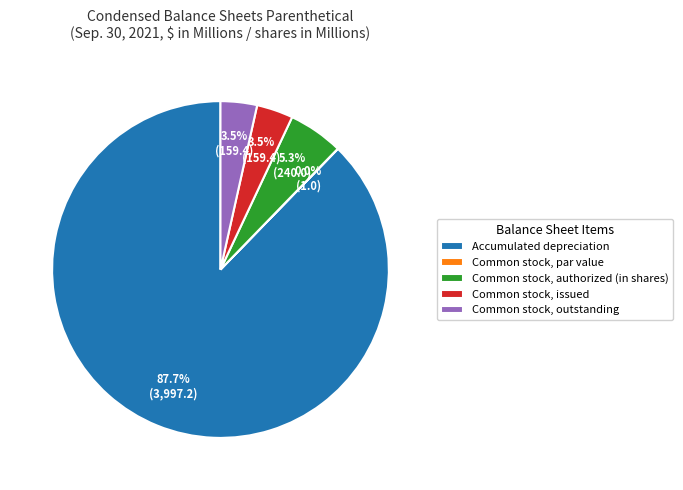

Does Accumulated depreciation account for over 50% of the chart?

Yes